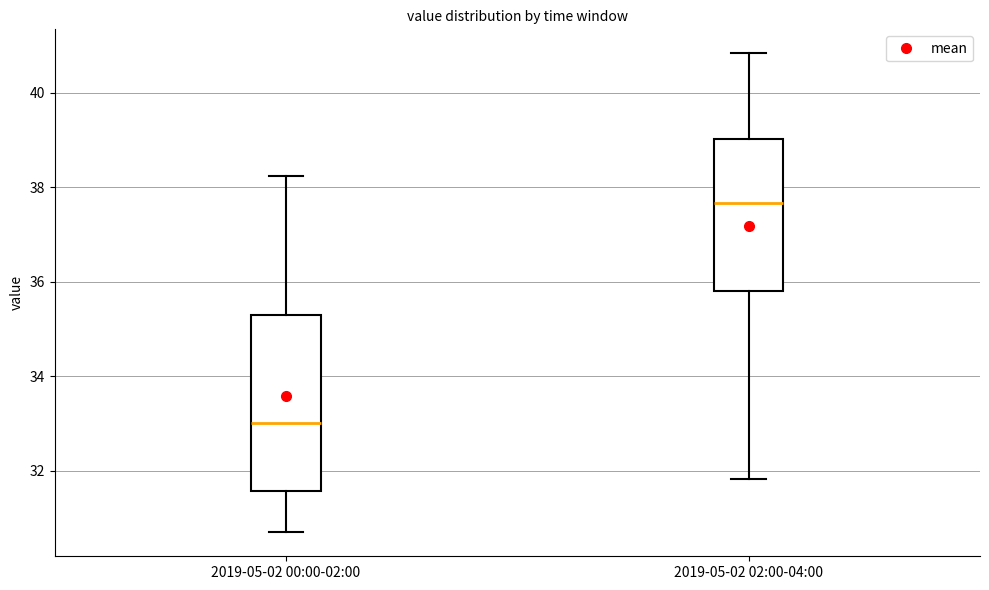

Which box has the lowest median line?

2019-05-02 00:00-02:00